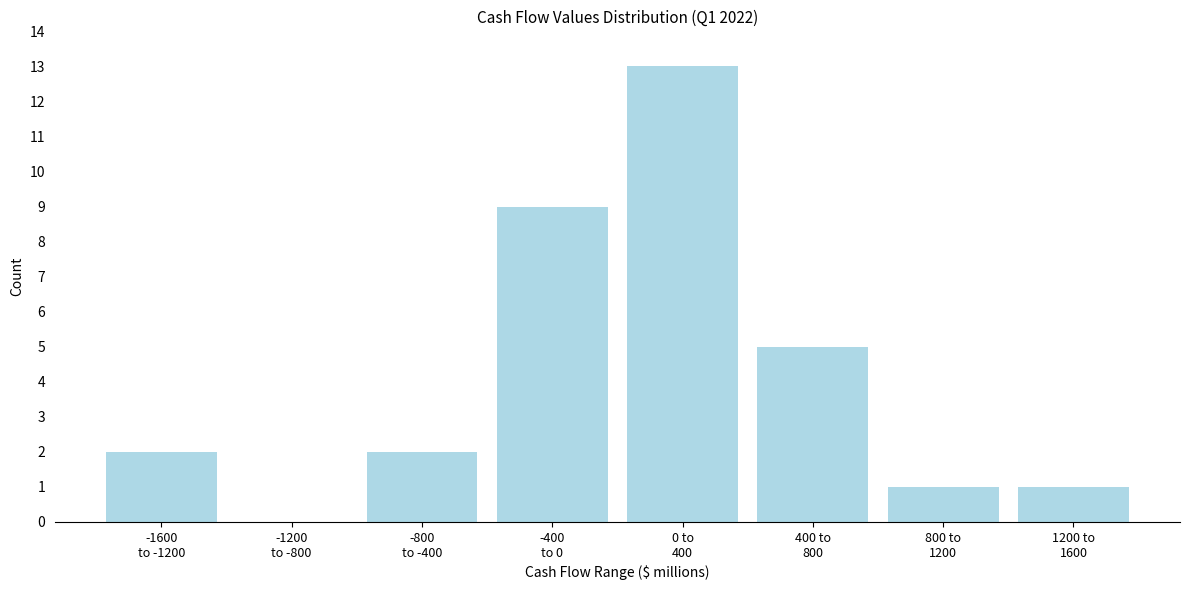

What is the maximum value shown in the chart?

13